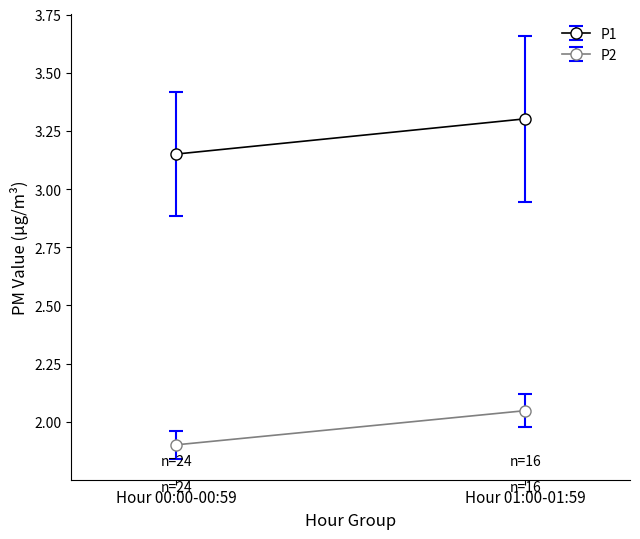

True or false: P2 has a value of 3.5 at 16.

False